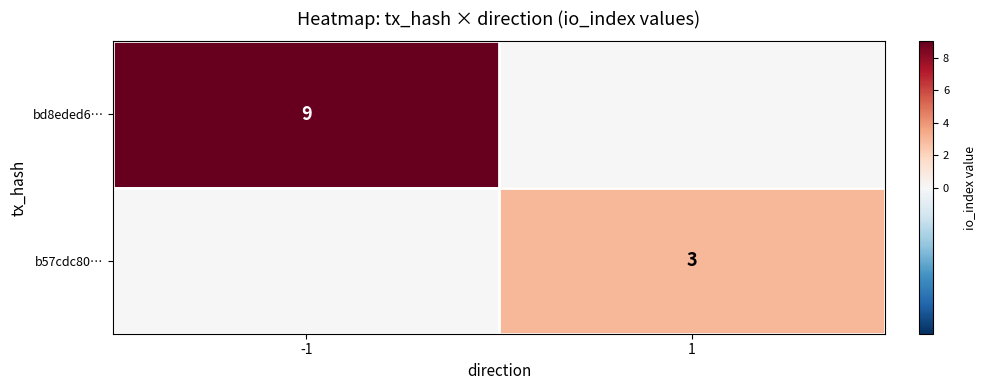

True or false: b57cdc80… has a value of 3 at 1.

True